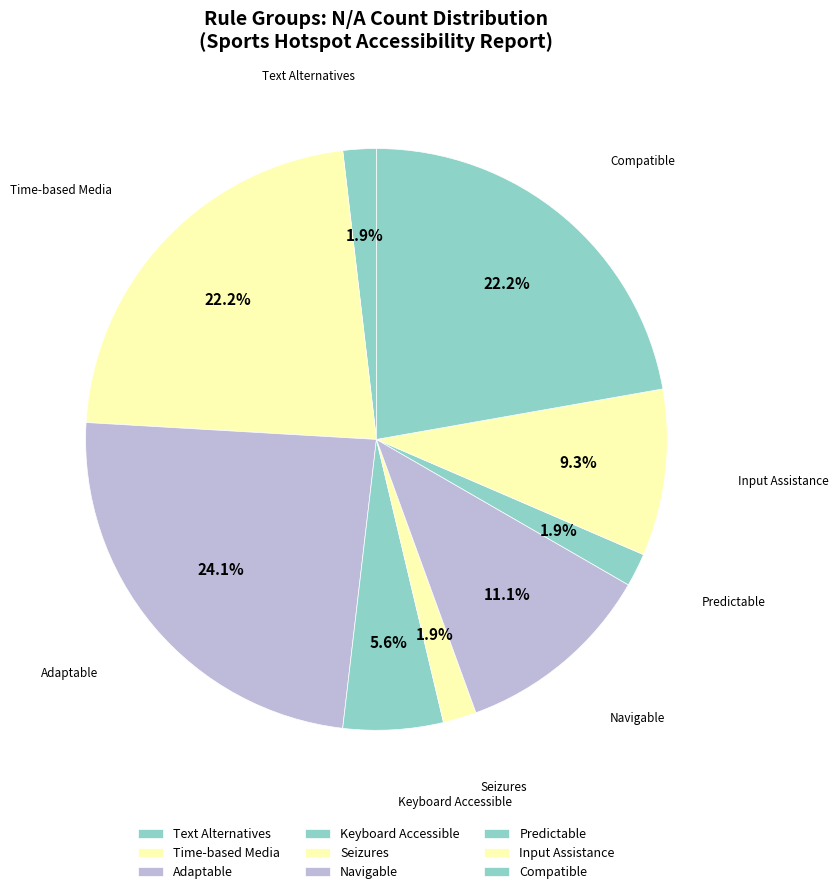

Is Compatible the majority of the pie?

No